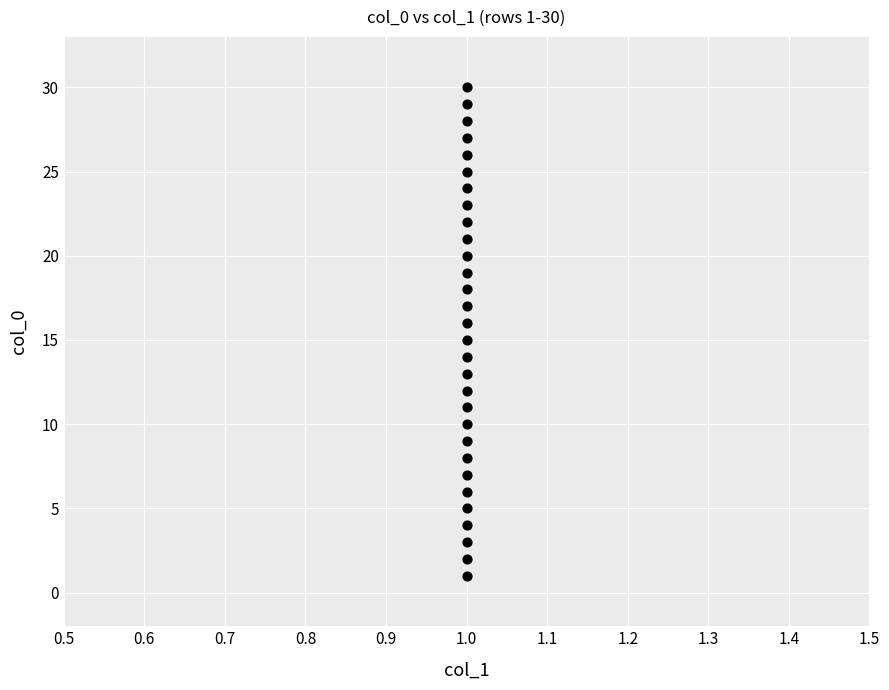

What is the range of Y values (max minus min)?

29